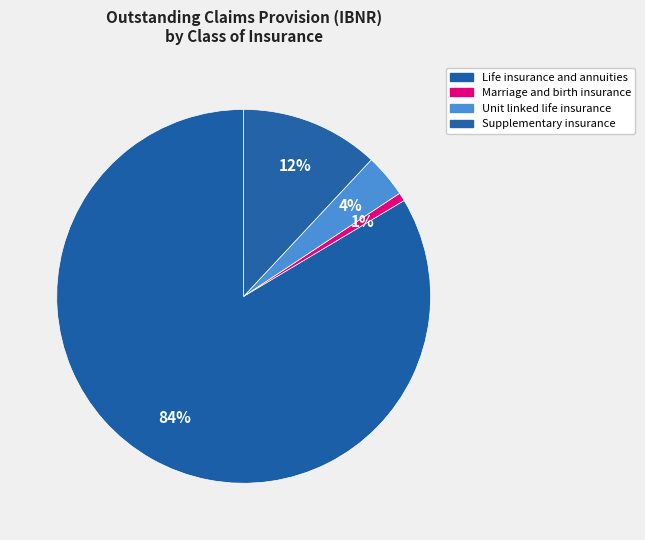

Count the number of slices in the pie.

4